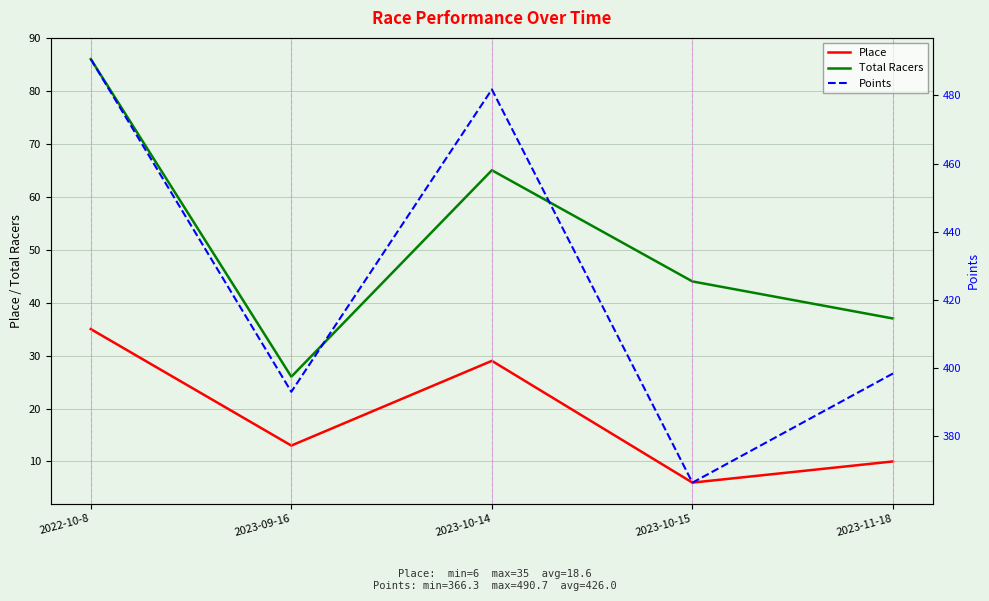

Rank the series at 2023-11-18 from highest to lowest value.

Points, Total Racers, Place